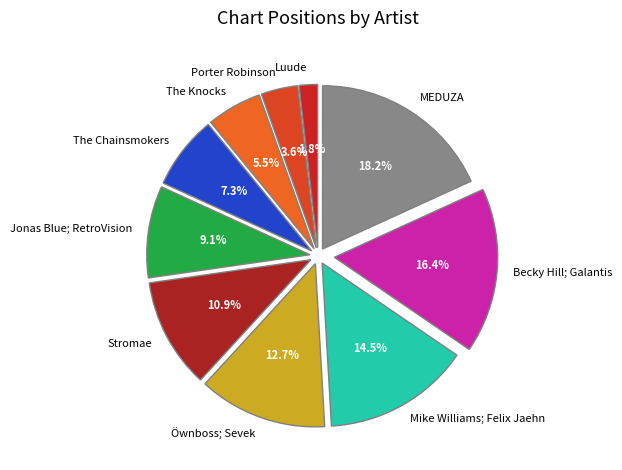

Which category has the biggest portion of the pie?

MEDUZA